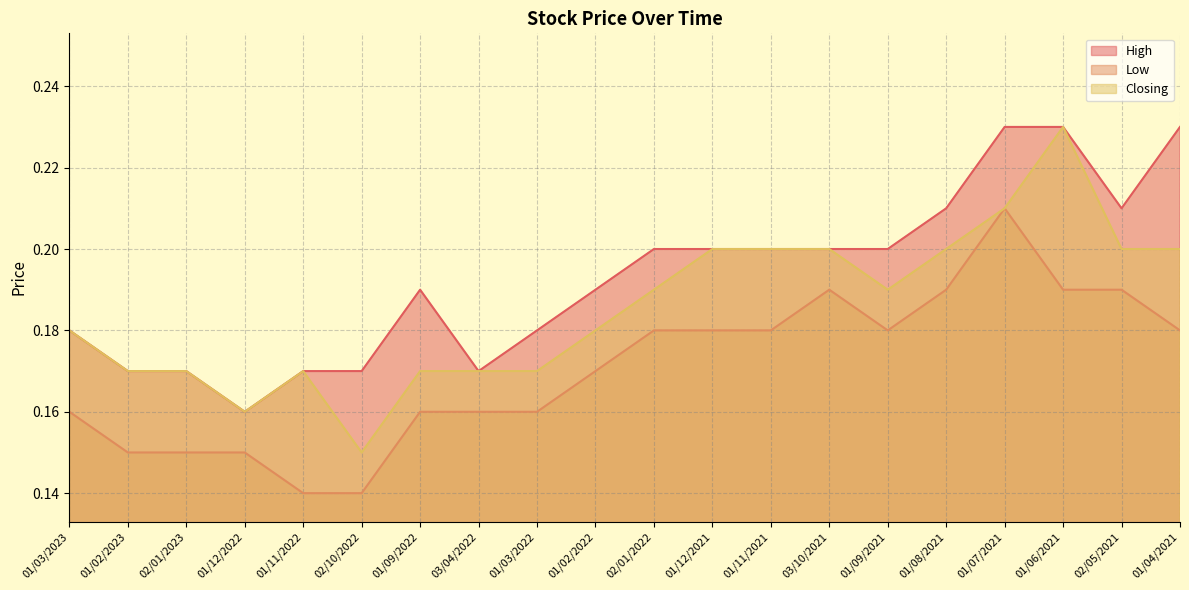

What is the label of the 7th point from the left?

01/09/2022